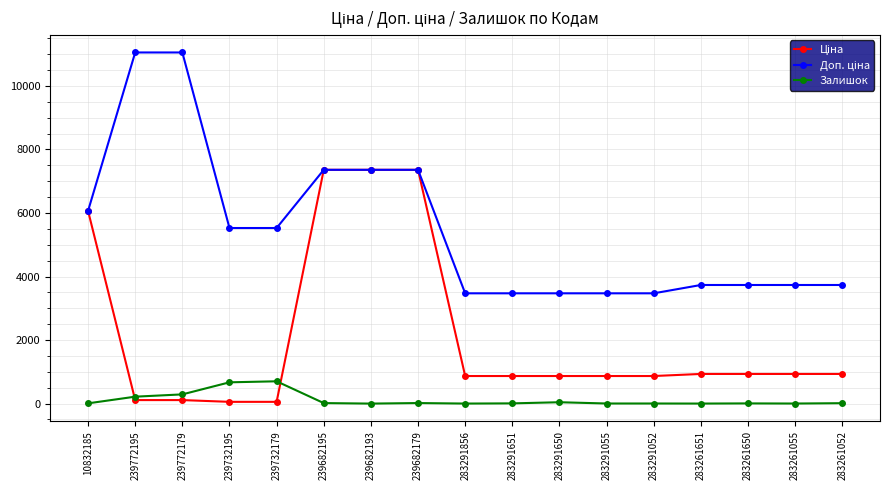

True or false: Залишок has more than 0 points higher than both neighbors.

True